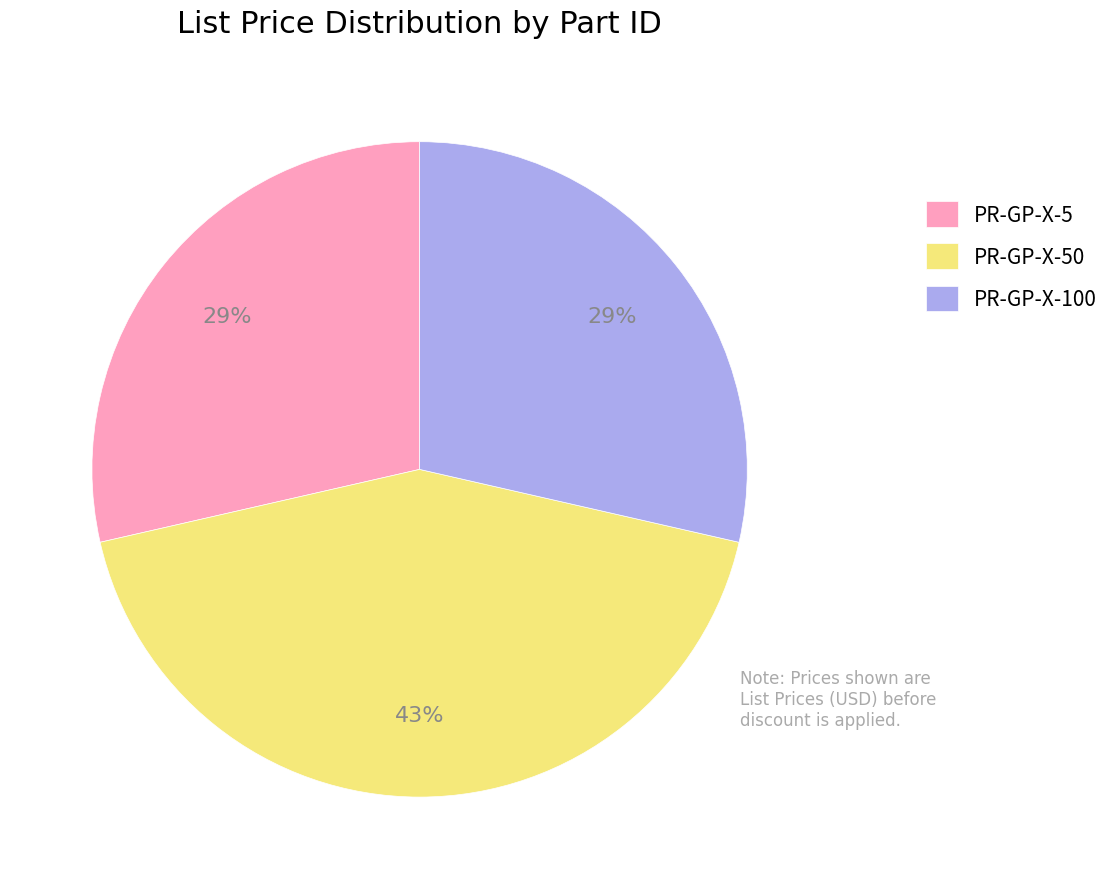

Which category has the biggest portion of the pie?

PR-GP-X-50